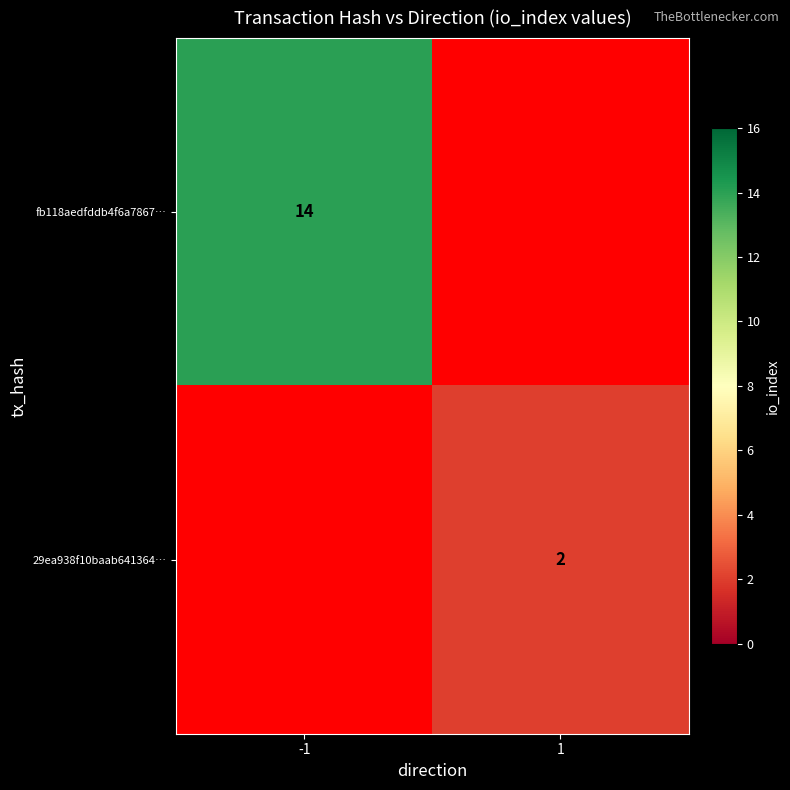

Is the value of 29ea938f10baab641364… at 1 greater than the value of fb118aedfddb4f6a7867… at -1?

No